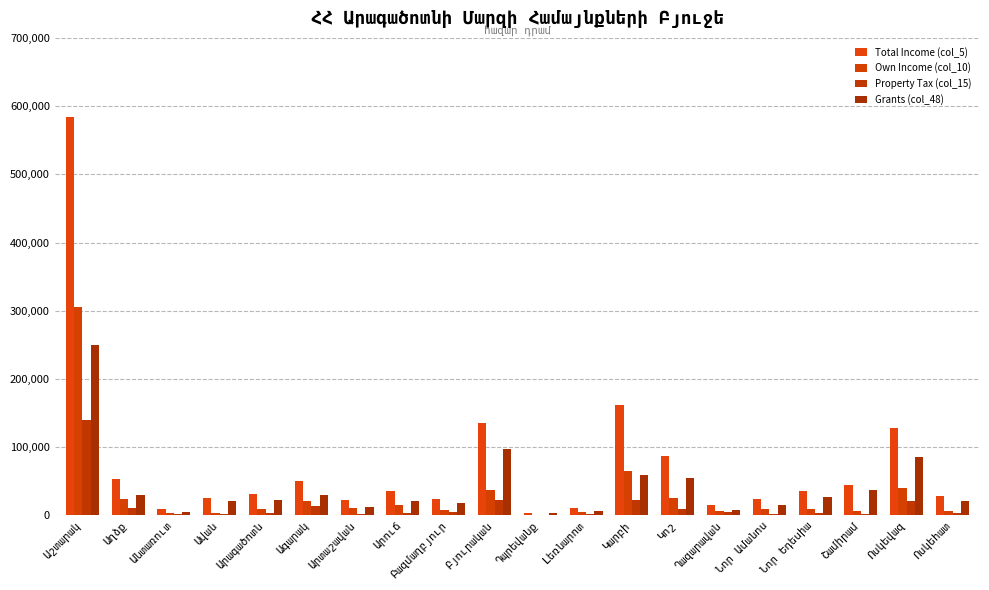

How many data points in Own Income (col_10) are above 10050?

10